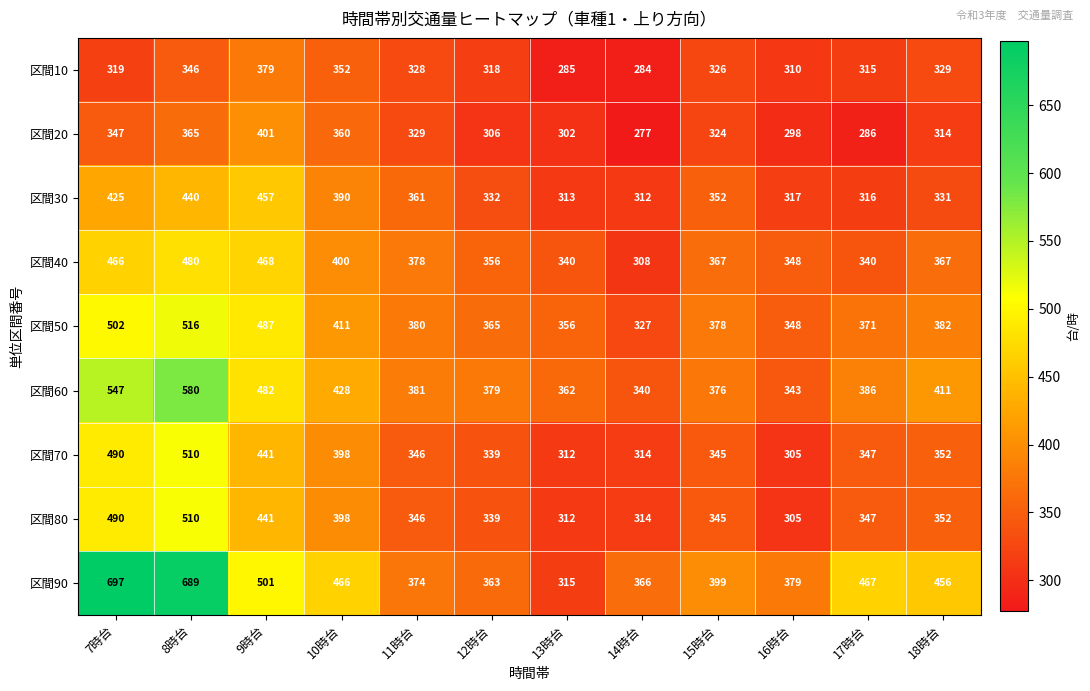

The 区間70 series shows 441 at 9時台. True or false?

True